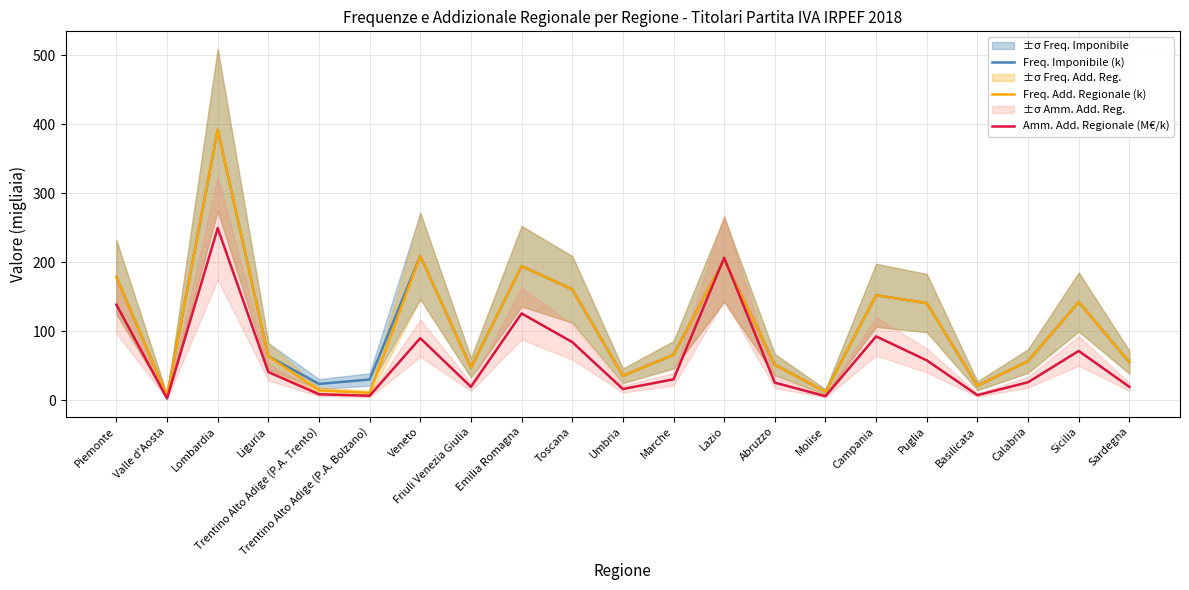

What is the sum of all Amm. Add. Regionale (M€/k) values?

1325.6